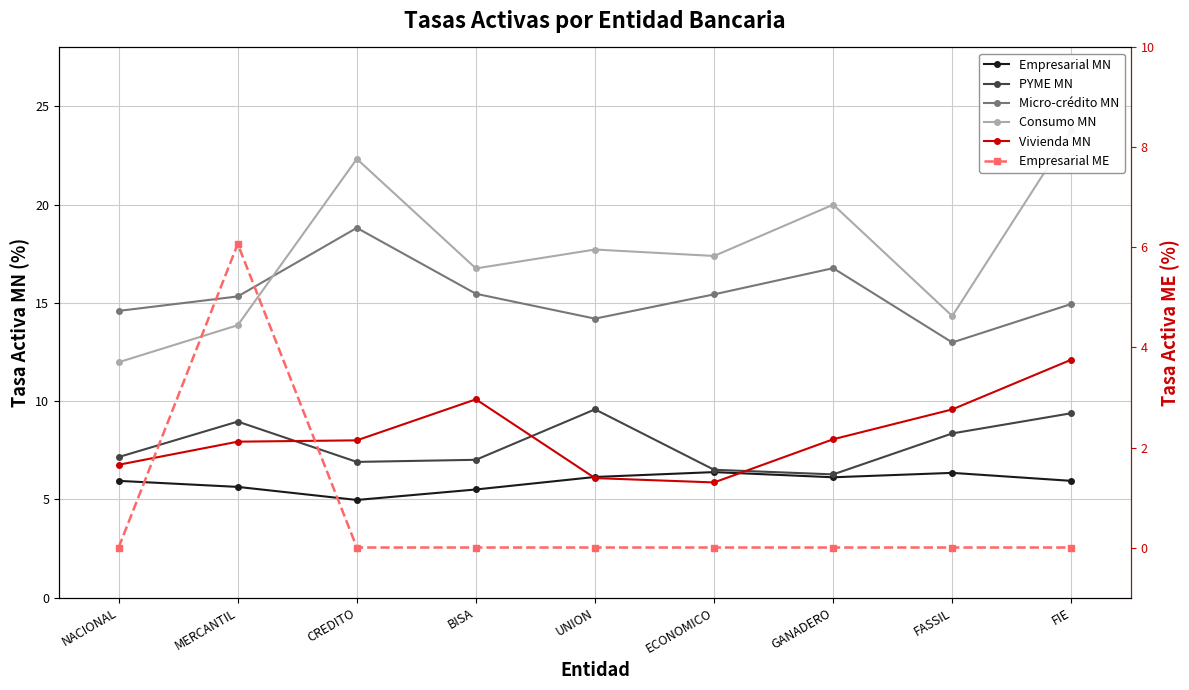

Rank the series by their maximum value, from lowest to highest.

Empresarial ME, Empresarial MN, PYME MN, Vivienda MN, Micro-crédito MN, Consumo MN